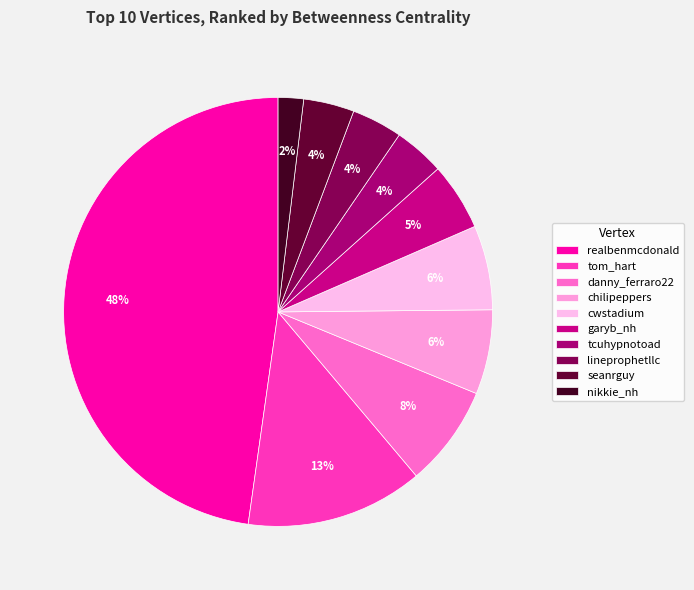

Is there a majority slice in this chart?

No